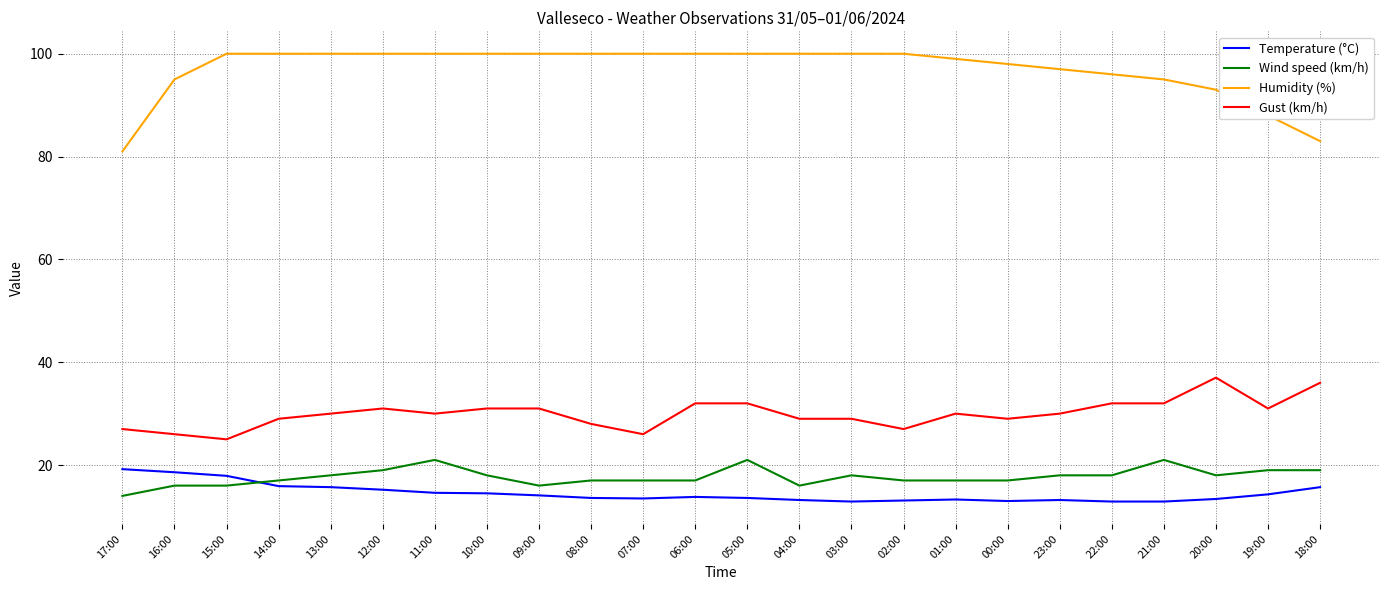

Which series has the largest range (max minus min)?

Humidity (%)